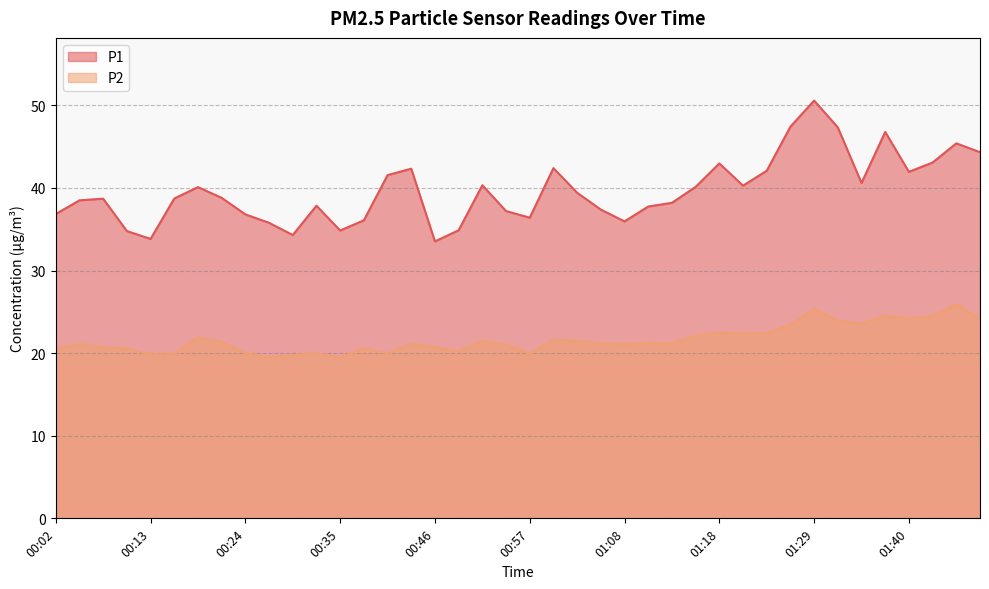

Rank the series at 00:05 from lowest to highest value.

P2, P1